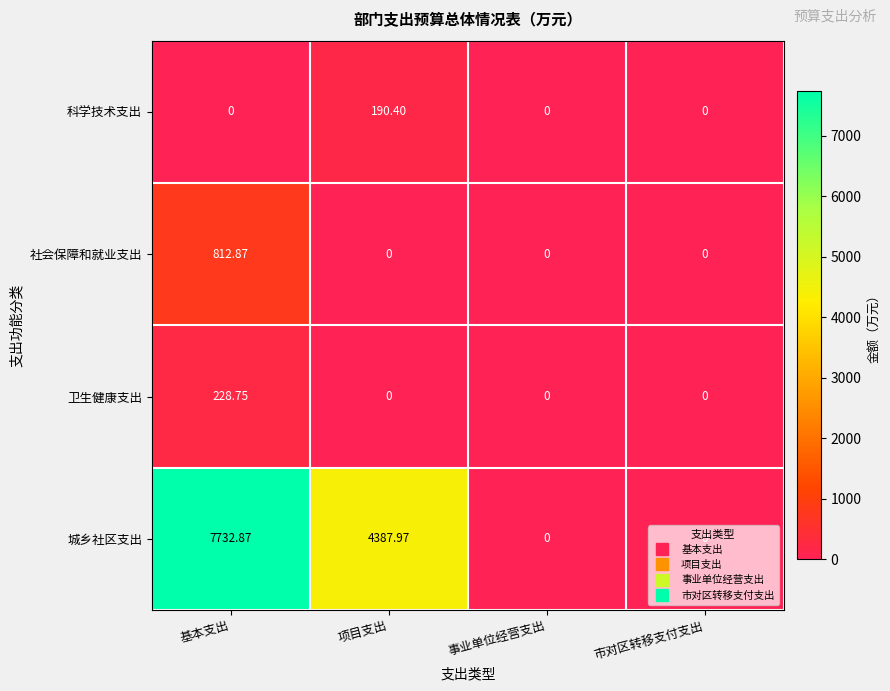

At 基本支出, list the series in order from smallest to largest.

科学技术支出, 卫生健康支出, 社会保障和就业支出, 城乡社区支出